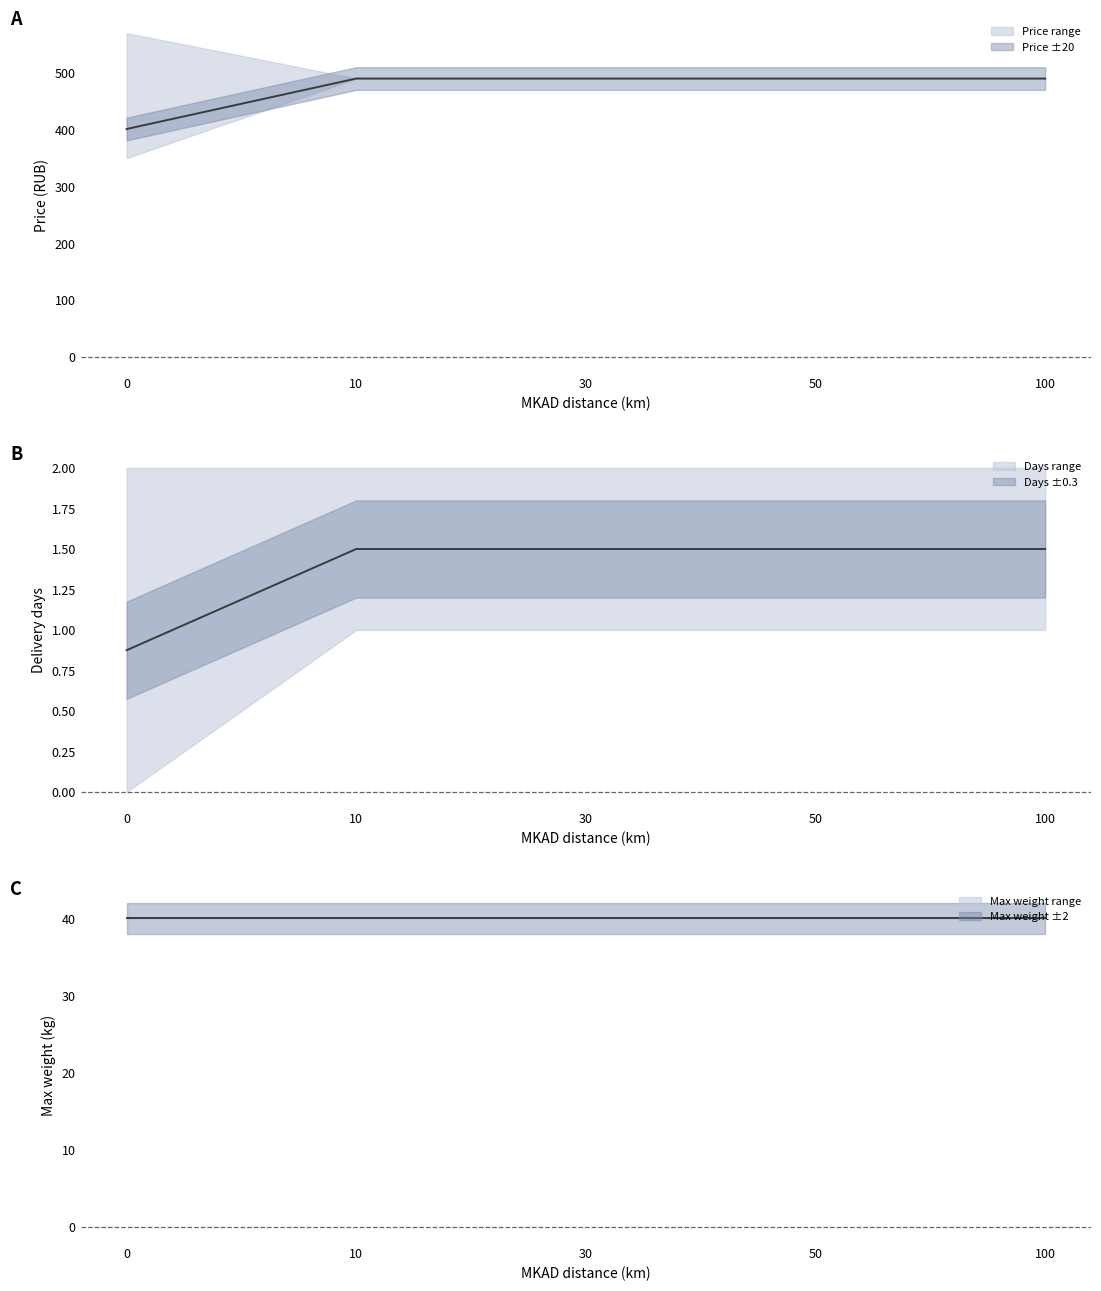

Rank the categories by Max weight (kg) value from highest to lowest.

0, 10, 30, 50, 100